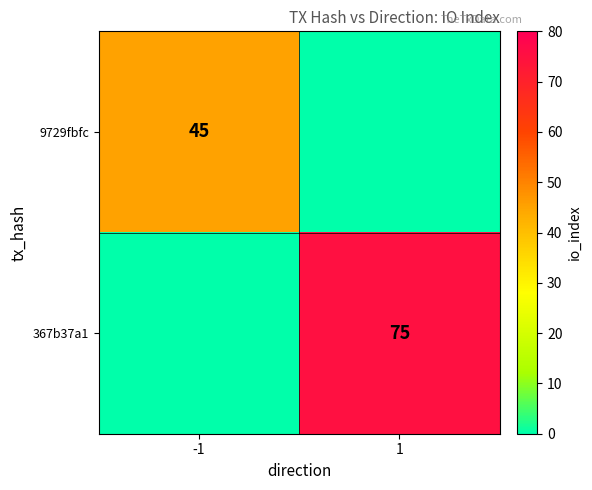

Is it true that 9729fbfc equals 45 at -1?

True